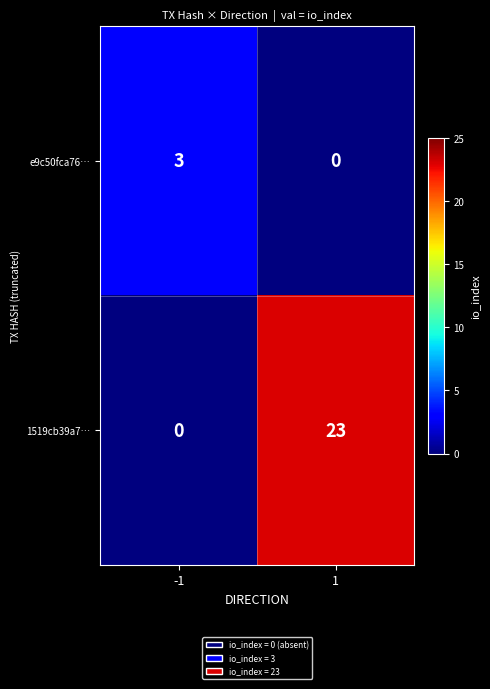

The value of 1519cb39a7… at -1 is 0. True or false?

True